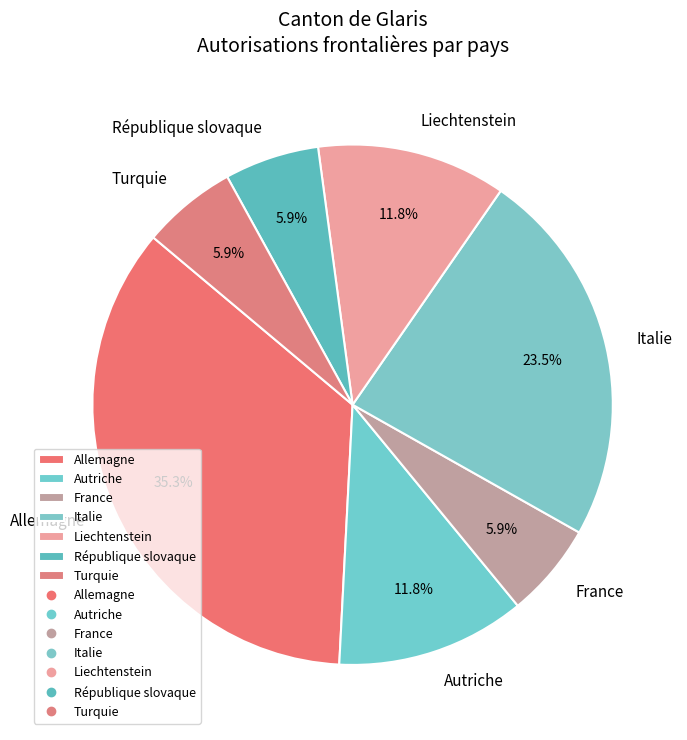

Does any single category account for the majority?

No